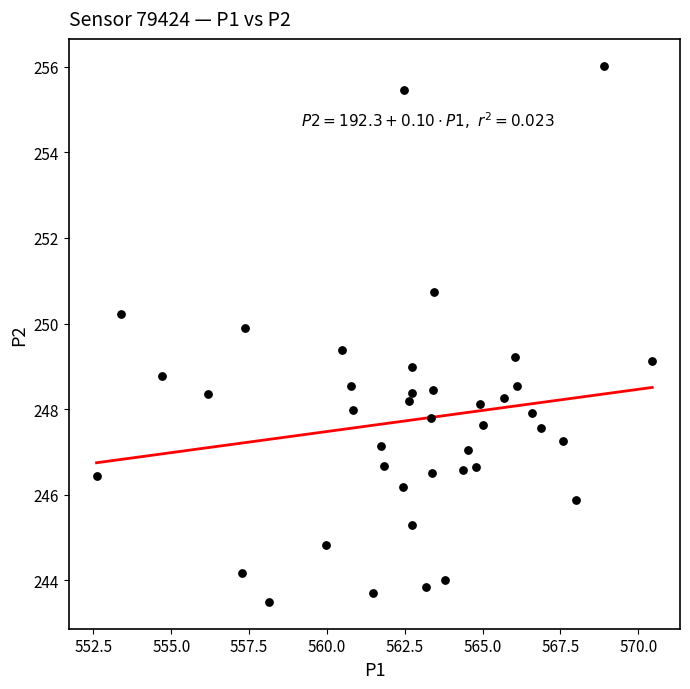

What is the range of X values (max minus min)?

17.9